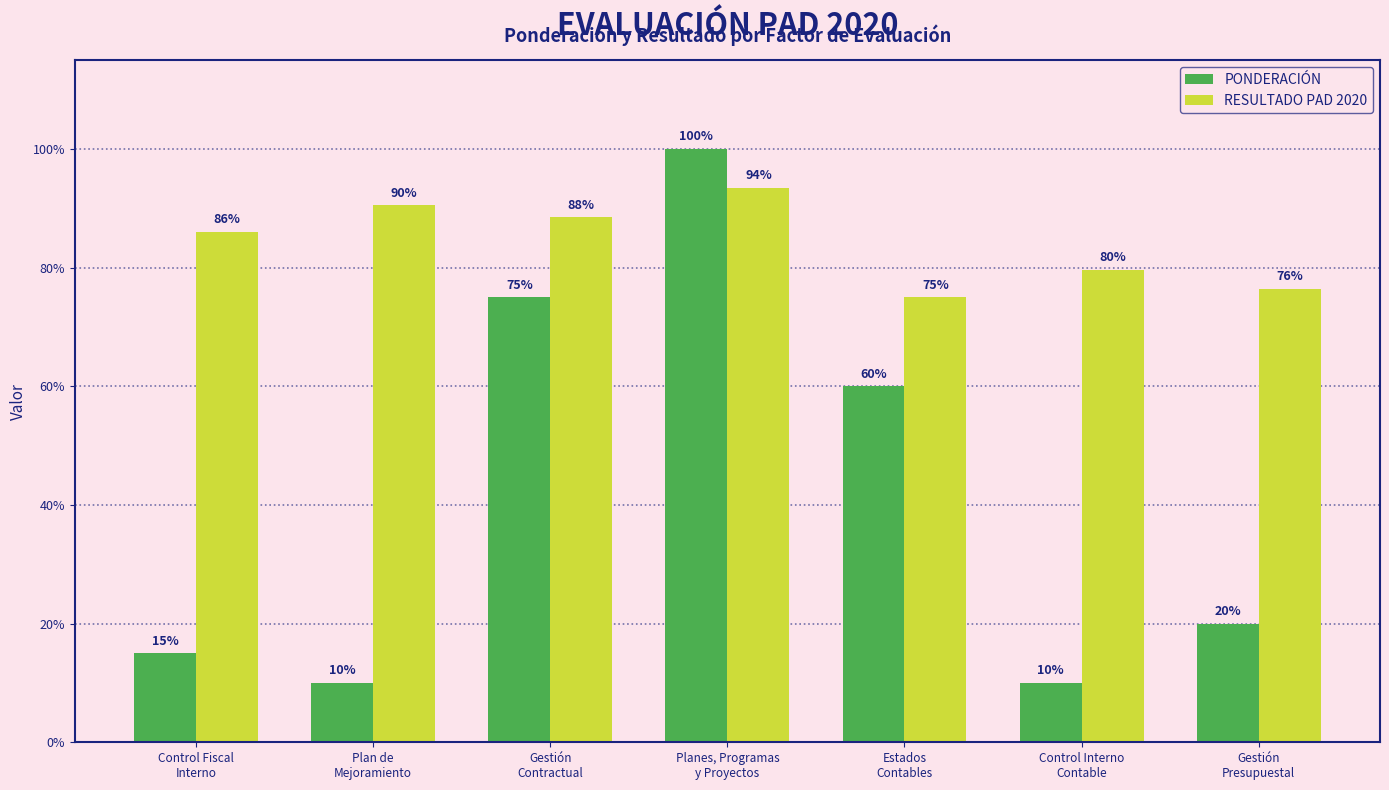

What are all the series names shown in the legend?

PONDERACIÓN, RESULTADO PAD 2020